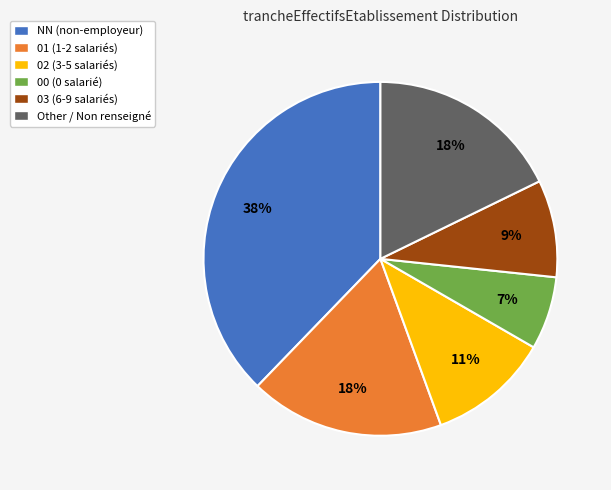

What percentage is the Other slice, to the nearest percent?

18%